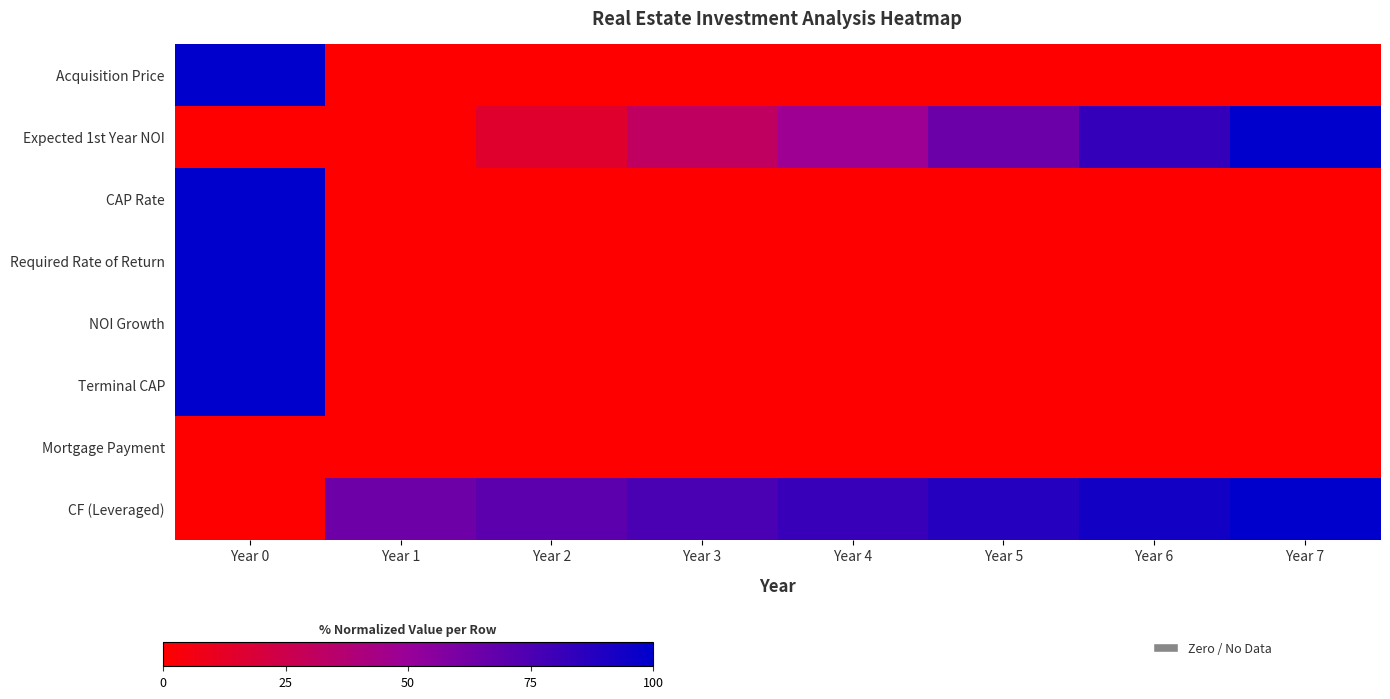

Between Year 2 and Year 1, which is larger?

Year 2